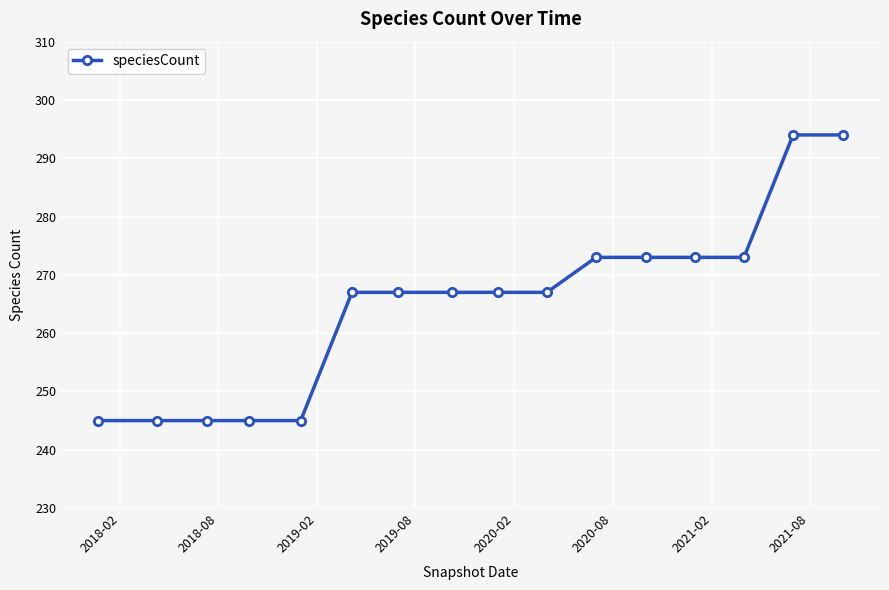

What is the smallest value displayed?

245